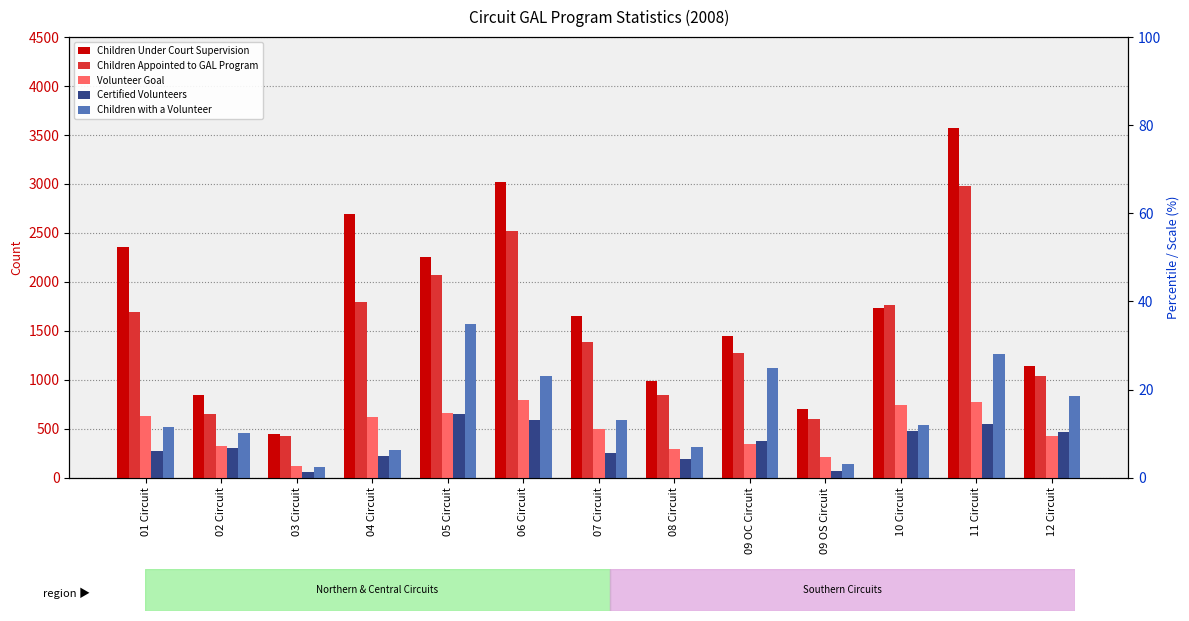

How many bars are there in total?

65